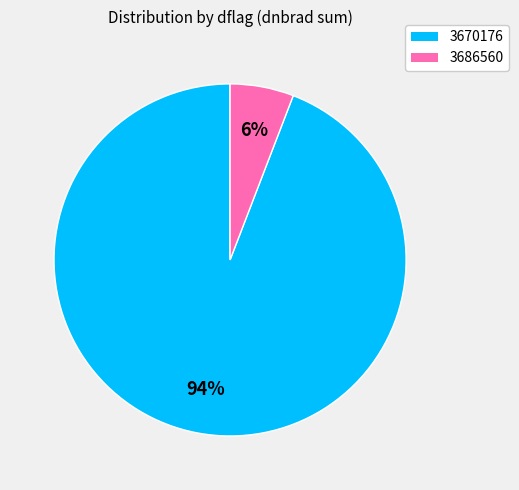

To the nearest percent, what is the combined percentage of 3670176 and 3686560?

100%